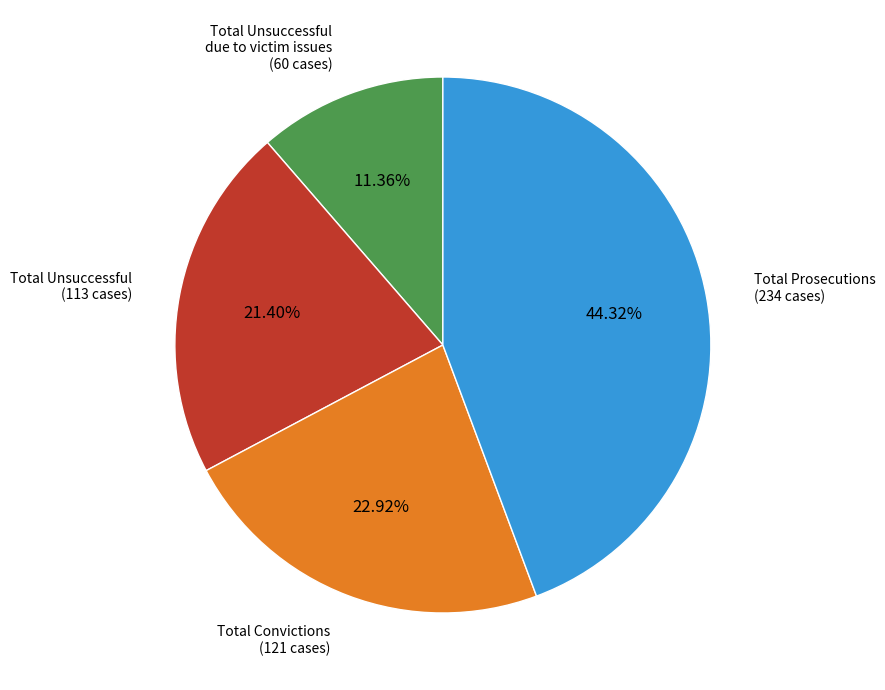

Count the number of slices in the pie.

4